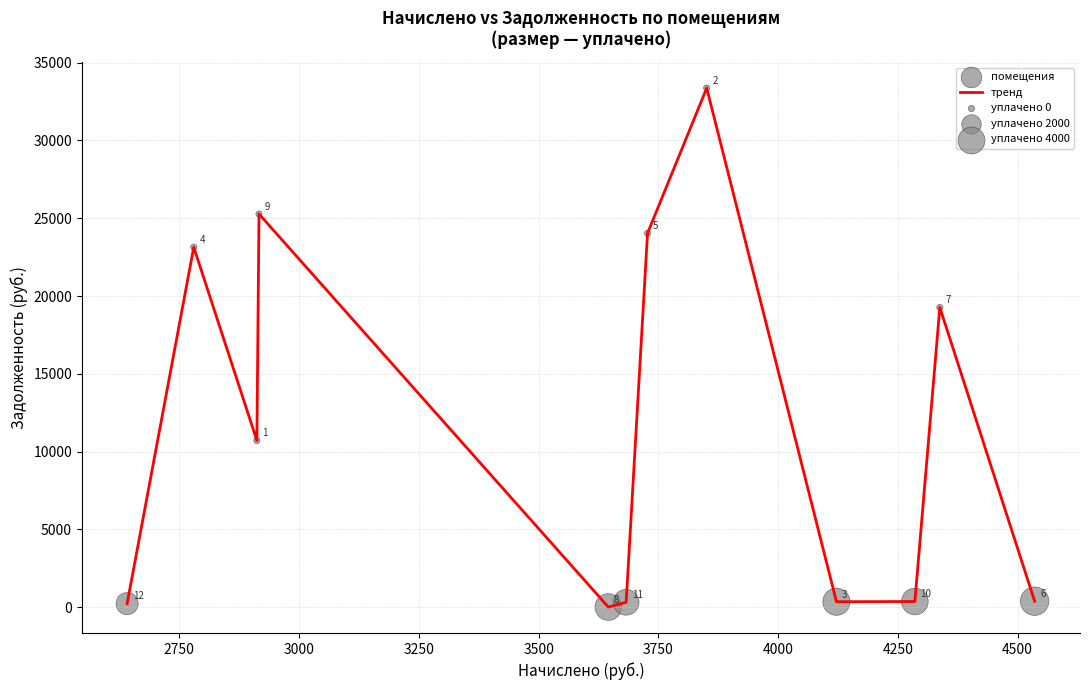

What is the maximum value shown in the chart?

33372.7